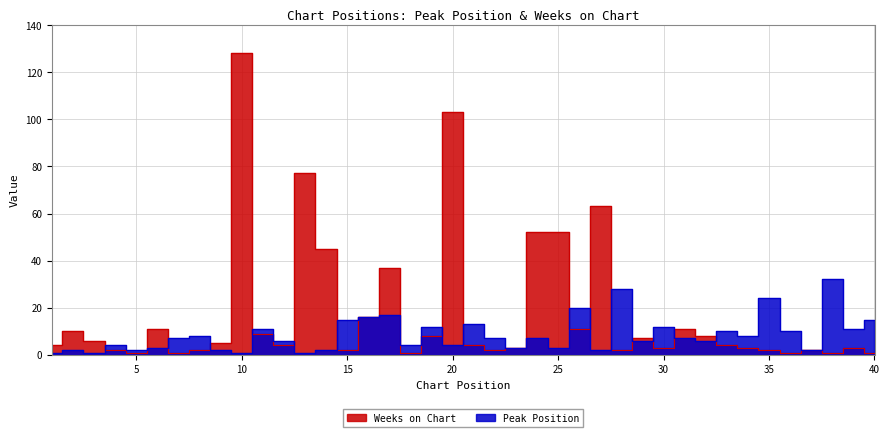

What is the maximum value for Peak Position?

32